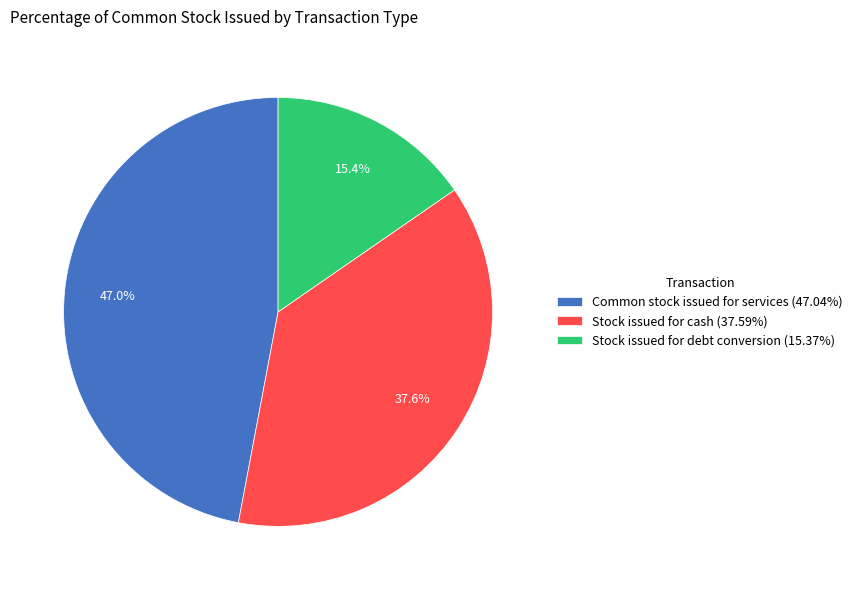

Is it true that Stock issued for cash is 38% of the pie?

True